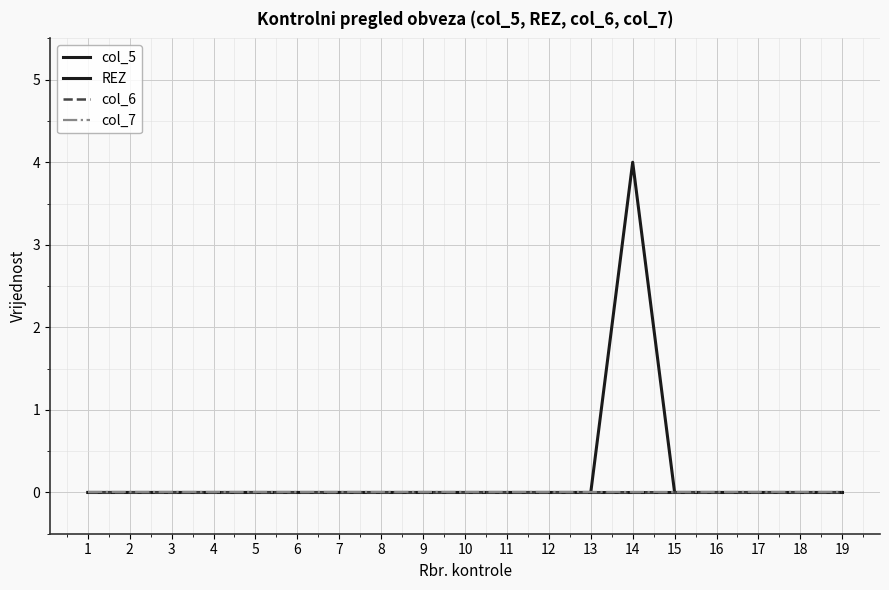

True or false: REZ and col_7 cross at least once.

False